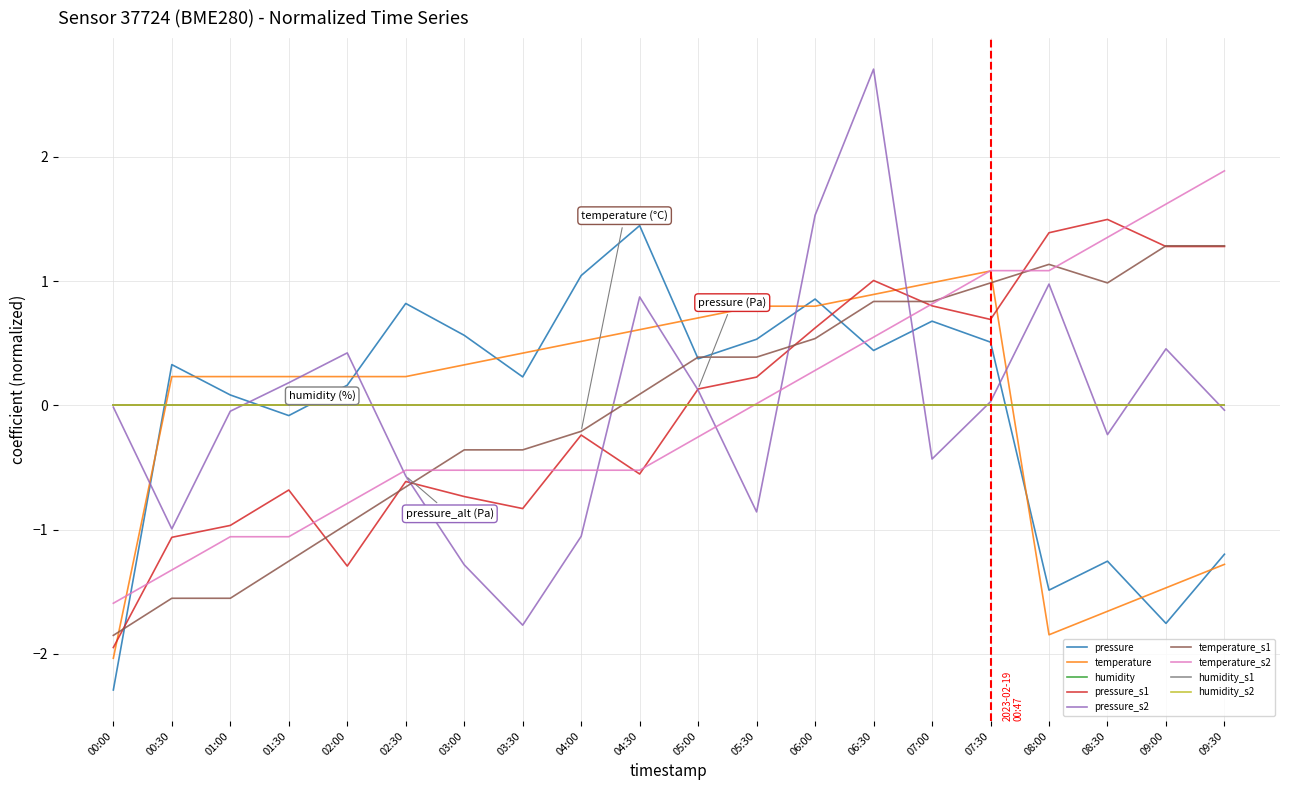

Is this an area chart (filled region under the line)?

No